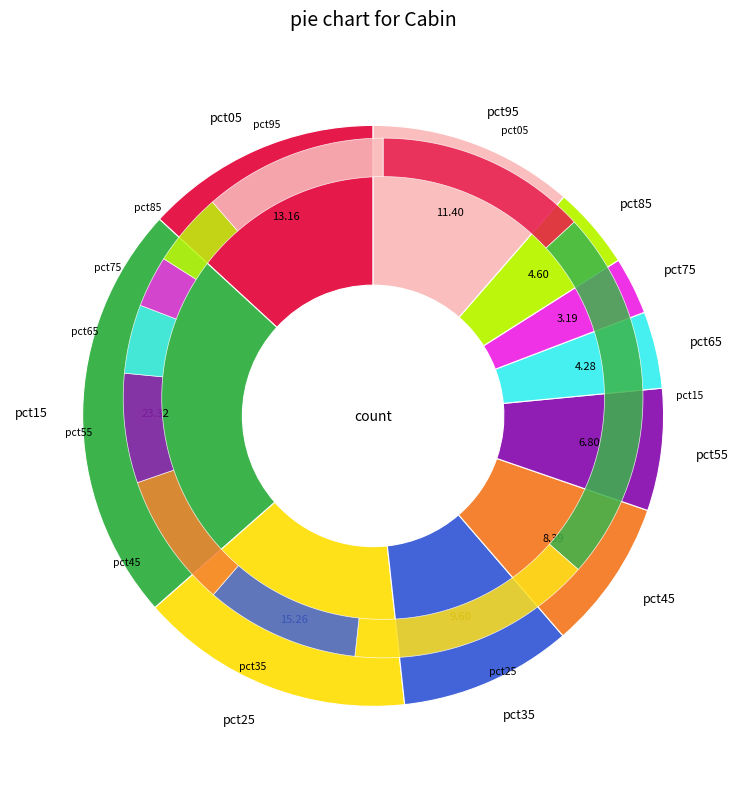

Which has a higher value, pct45 or pct75?

pct45